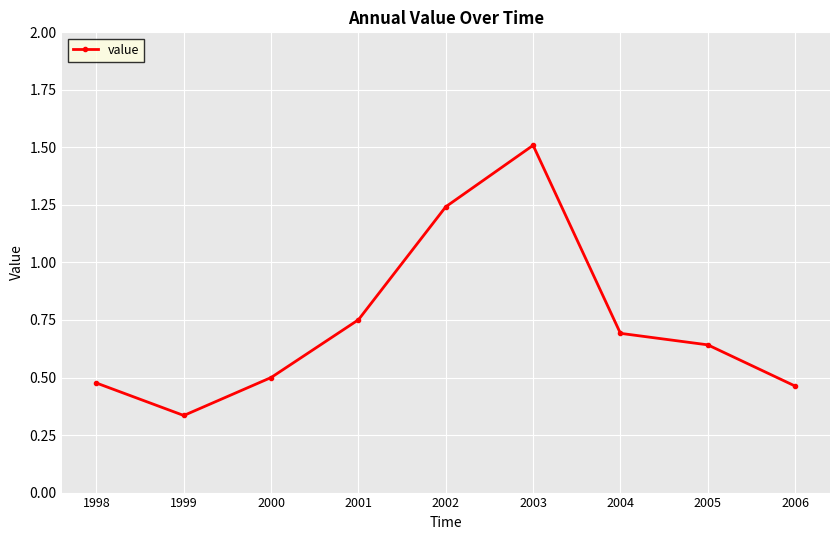

What is the difference between the second highest and minimum values?

0.9